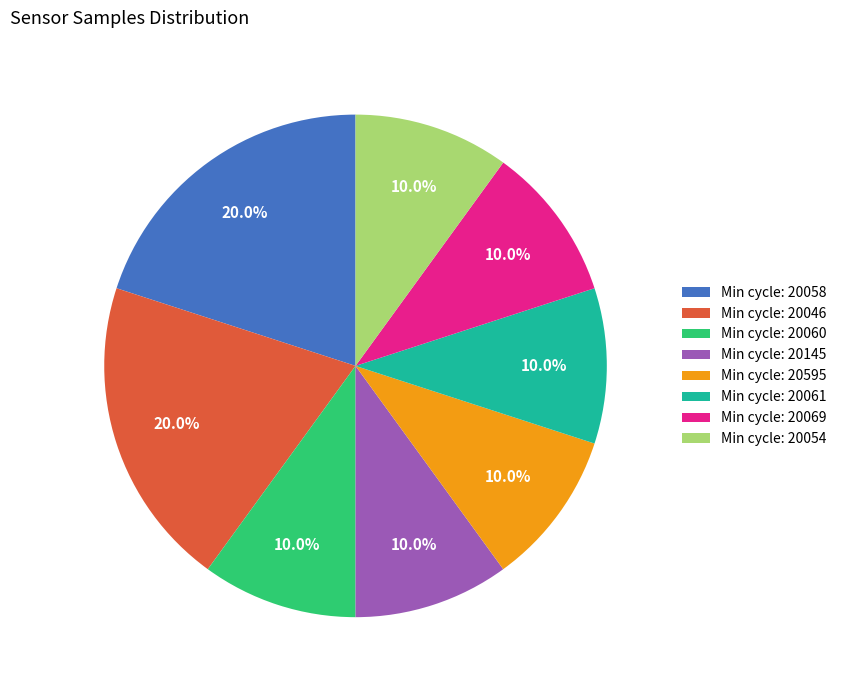

Does Min cycle: 20046 represent more than half of the total?

No